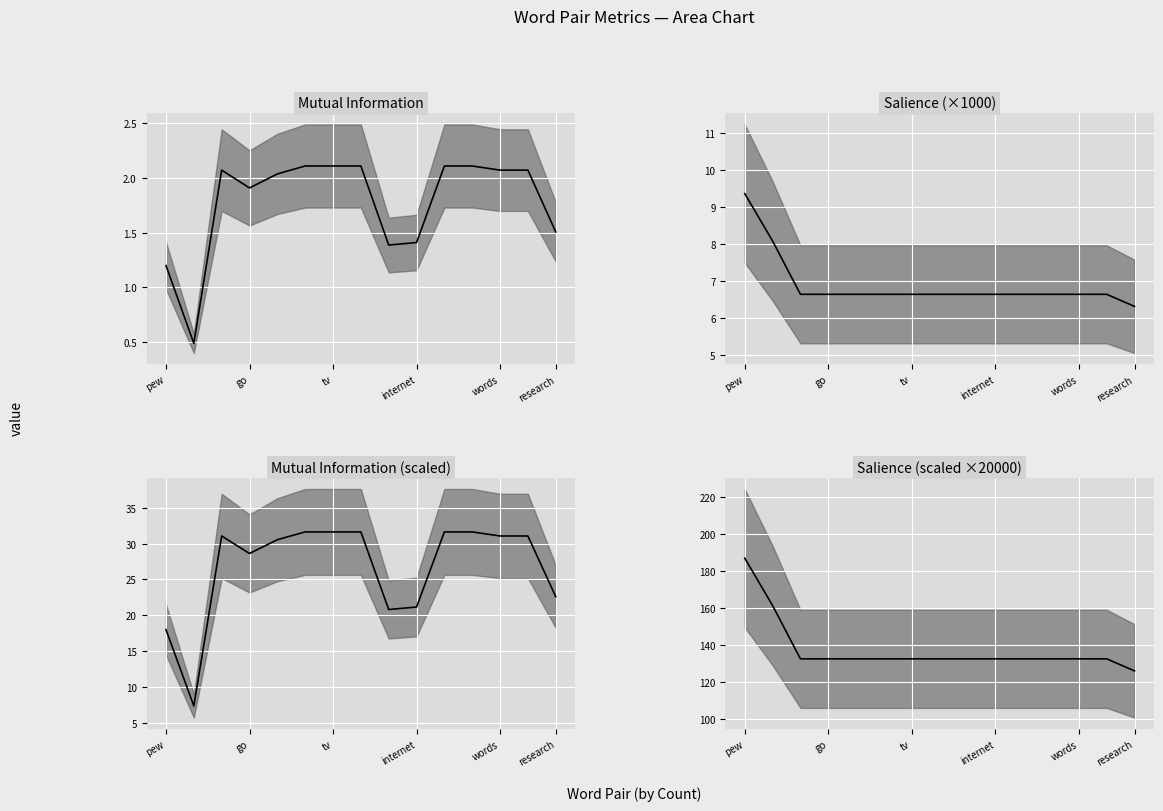

What is the label of the 12th point from the left?

11